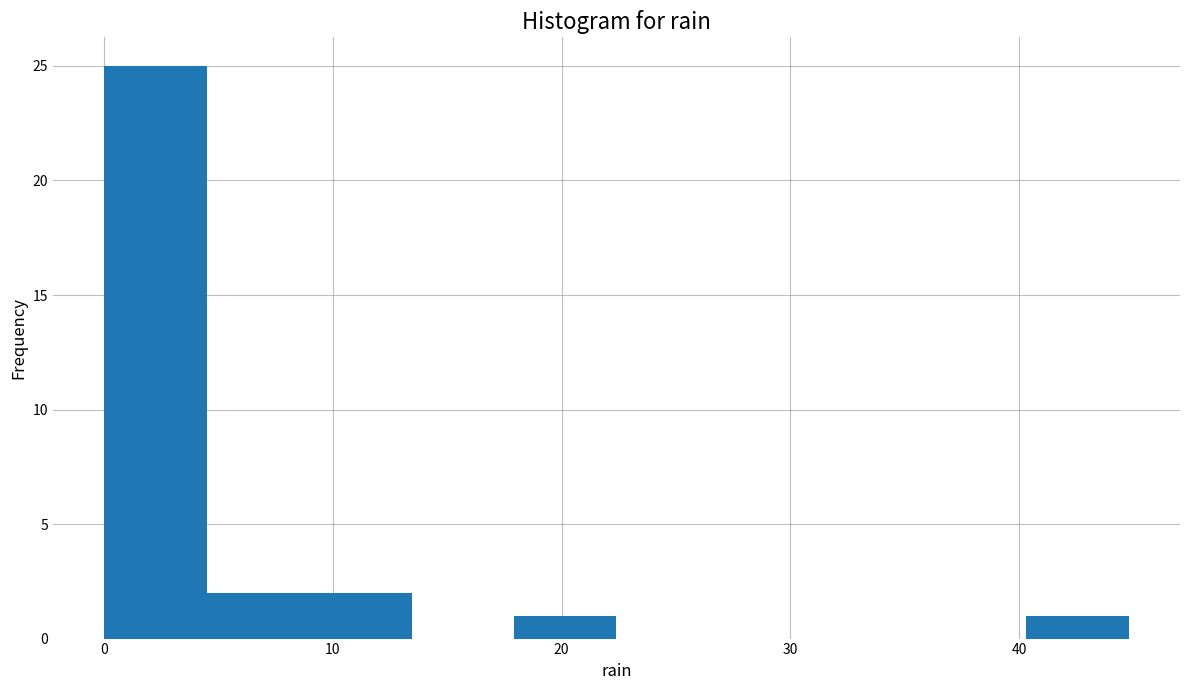

Reading left to right, list every bar in this chart as the range it spans on the x-axis followed by its height. Neither the bar edges nor the heights are printed on the chart, so give them approximately, as read against the axes.

0 to 4: 25
4 to 9: 2
9 to 13: 2
13 to 18: 0
18 to 22: 1
22 to 27: 0
27 to 31: 0
31 to 36: 0
36 to 40: 0
40 to 45: 1